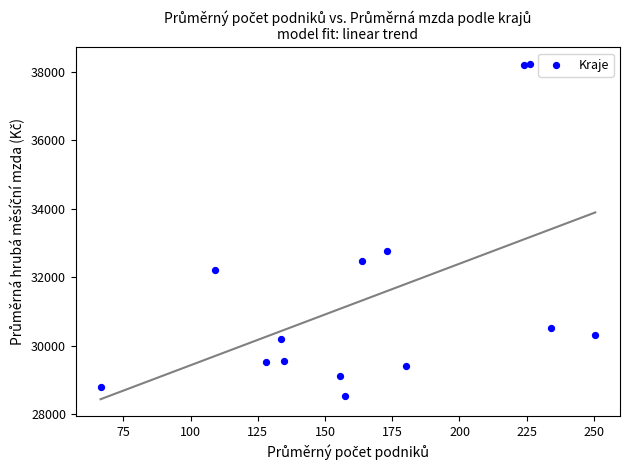

What Y value in the scatter plot is closest to 33378?

32748